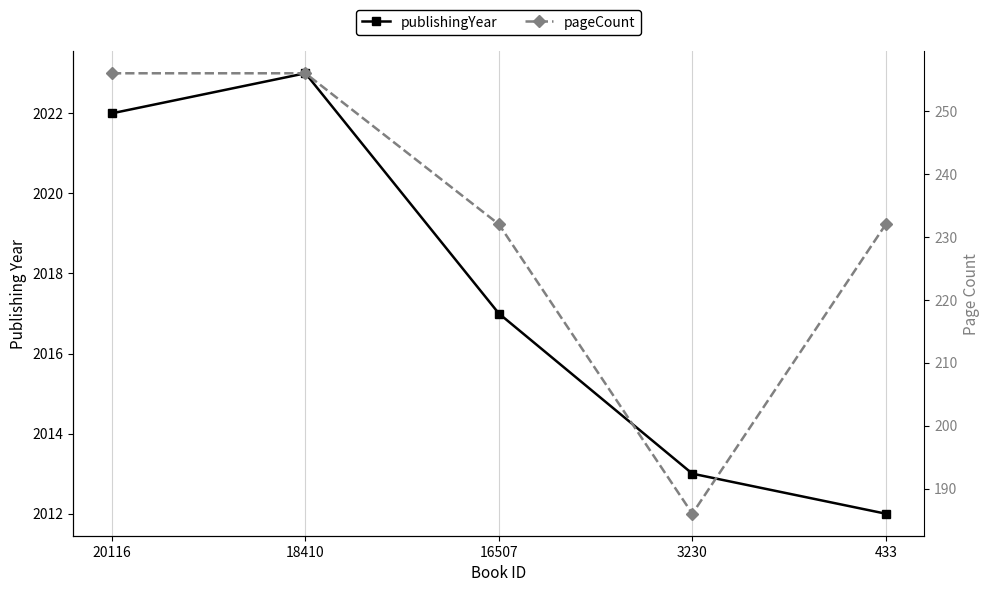

At which category is the sum across all series the highest?

18410